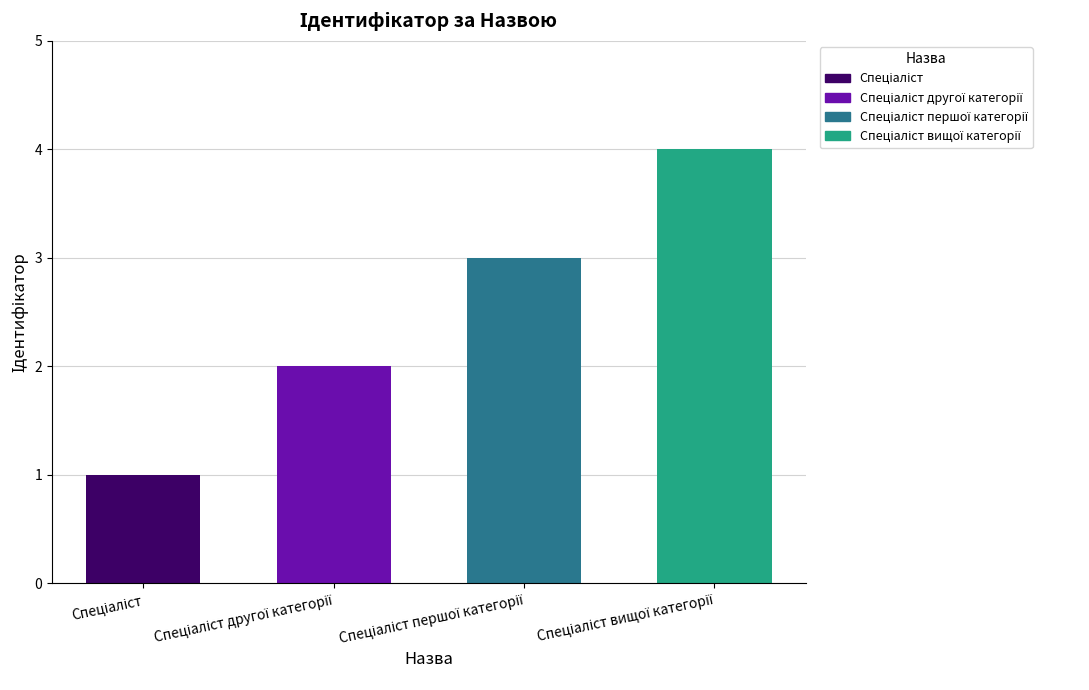

What is the sum of all values?

10